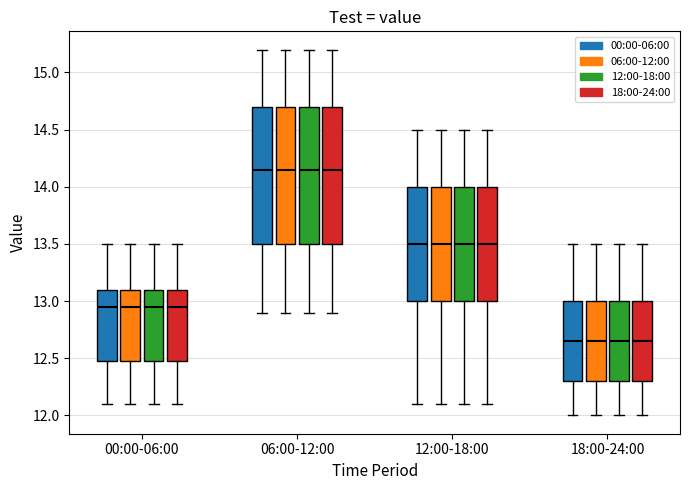

Where is the lower edge of the box for 18:00-24:00 (18:00-24:00) on the y-axis? The values are not printed on the chart, so give them approximately, as read against the axis.

12.30